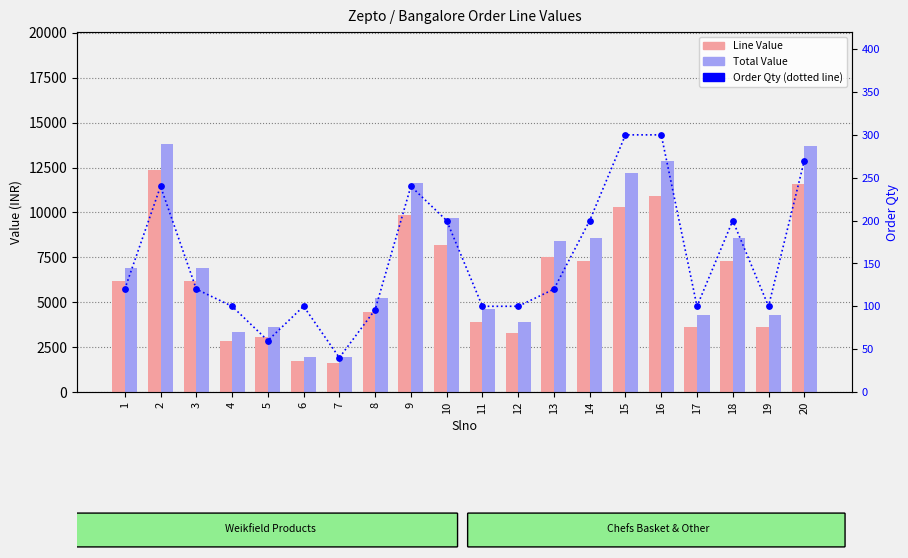

Which series reaches the minimum Y coordinate?

Order Qty